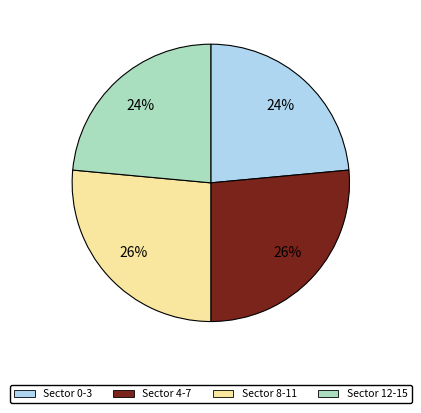

Is there a majority slice in this chart?

No